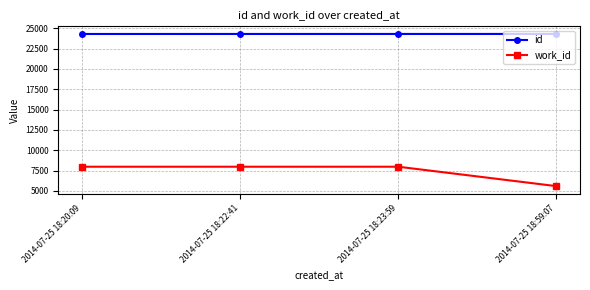

What are all the series names shown in the legend?

id, work_id